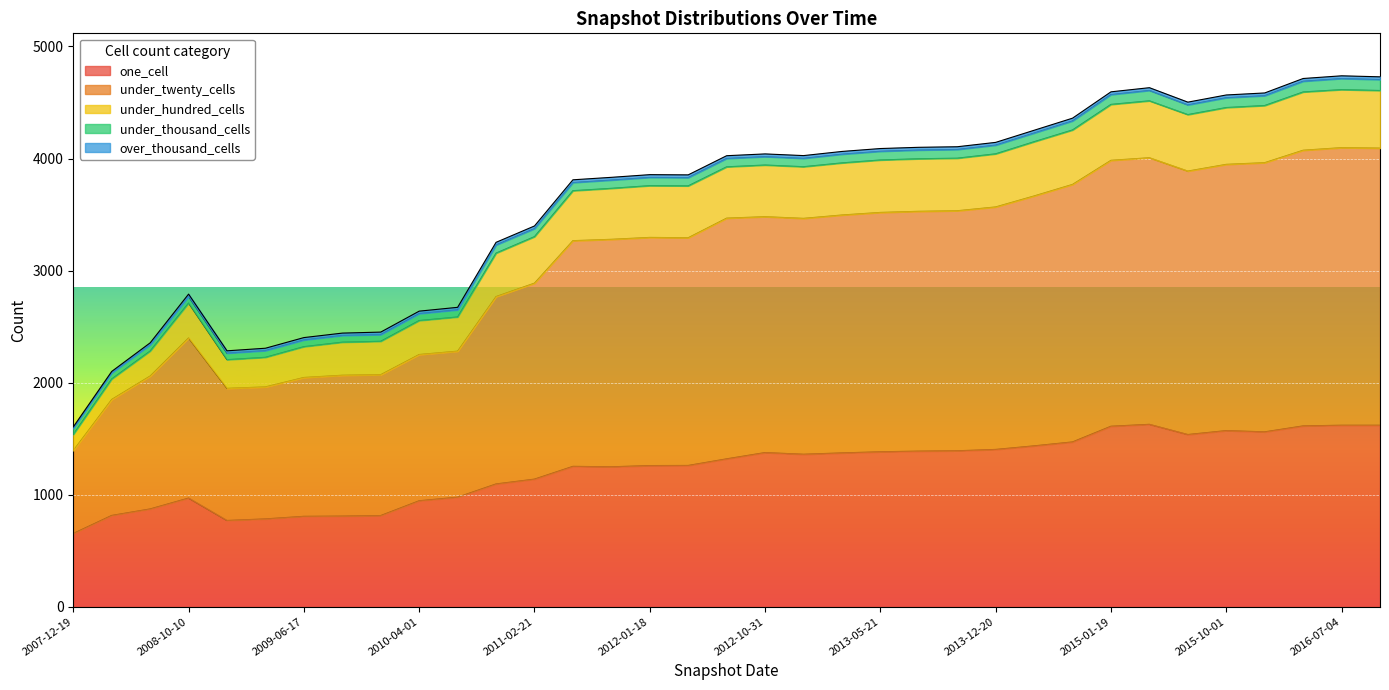

At which label does under_hundred_cells first exceed 4025?

2012-10-31